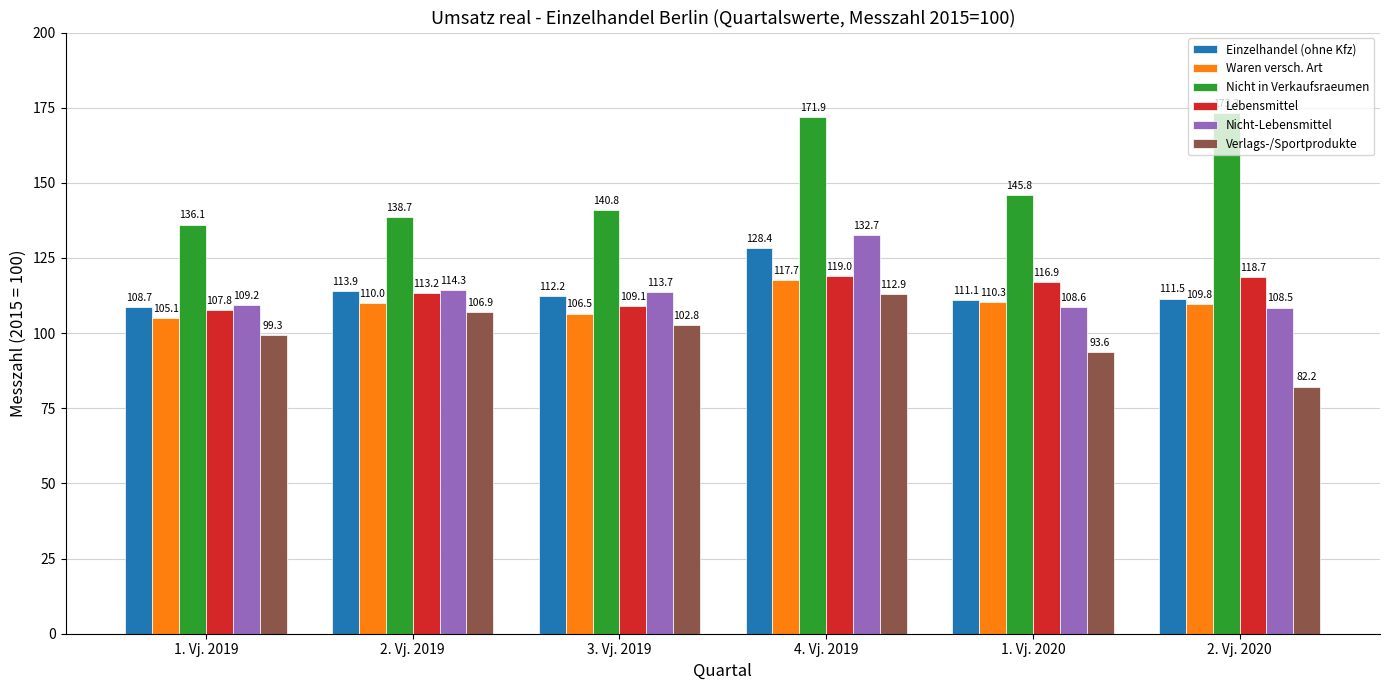

Is it true that Nicht-Lebensmittel equals 108.5 at 2. Vj. 2020?

True